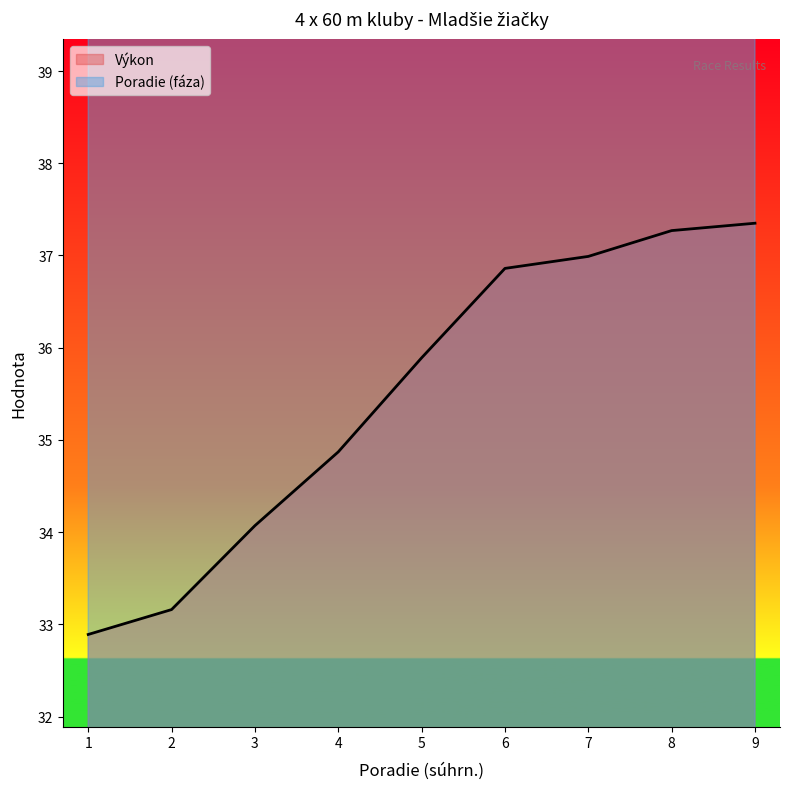

At which label does Poradie (fáza) first exceed 53?

2